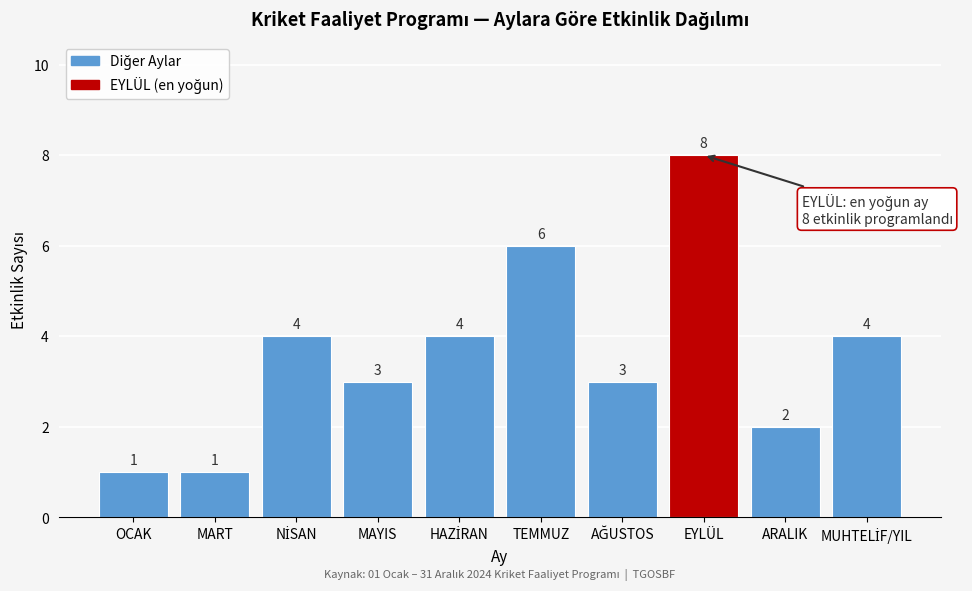

Reading left to right, what are all the values shown in this chart?

1	1	4	3	4	6	3	8	2	4